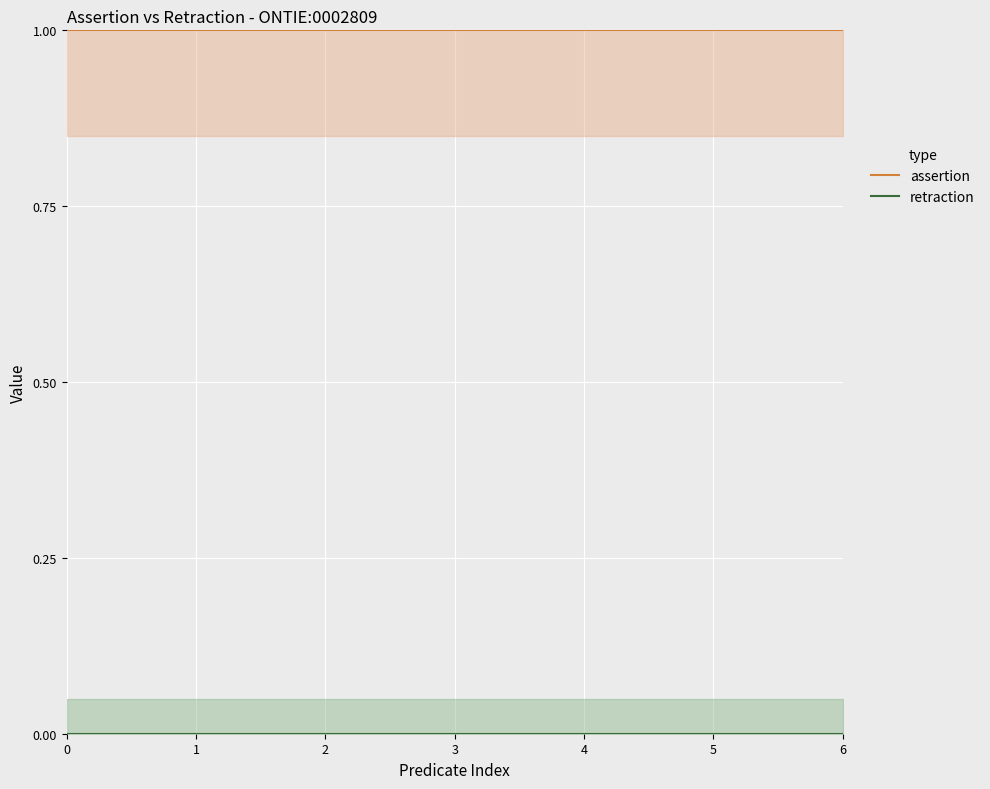

The value of assertion at 0 is 0. True or false?

False